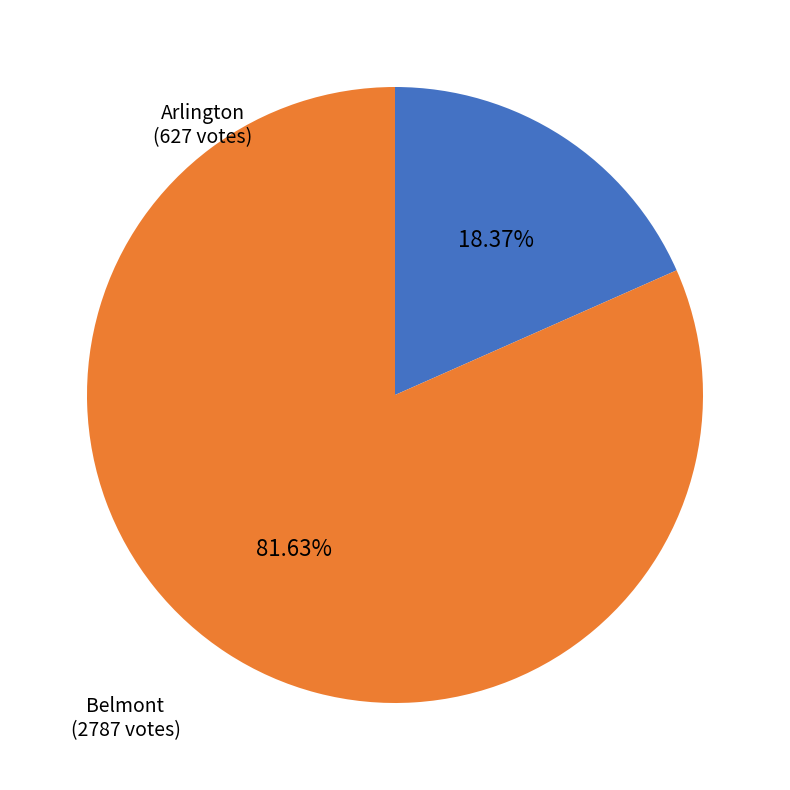

Rank the categories by value from lowest to highest.

Arlington, Belmont